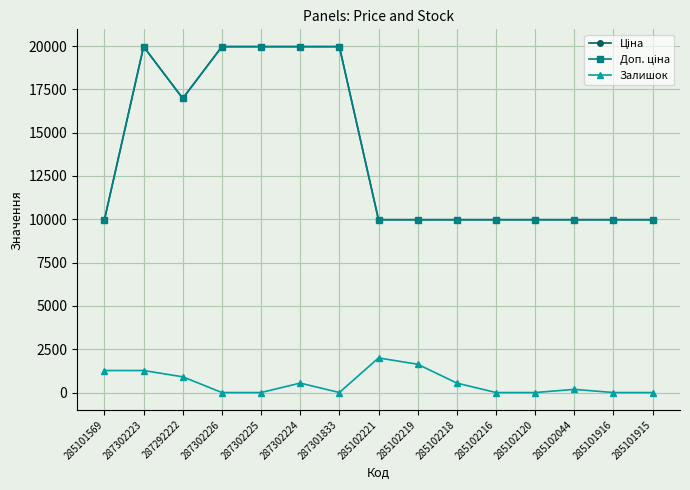

At how many categories does at least one series exceed 918?

15